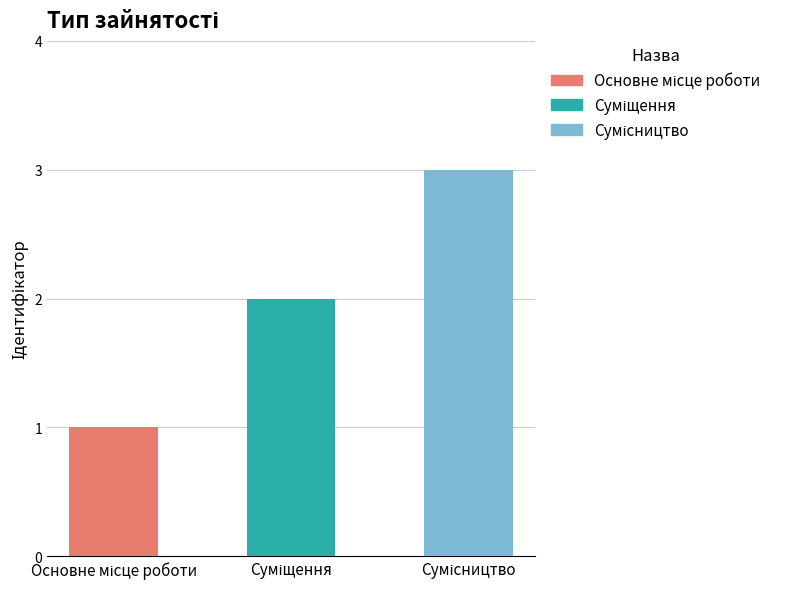

List the labels in order of value, largest first.

Сумісництво, Суміщення, Основне місце роботи